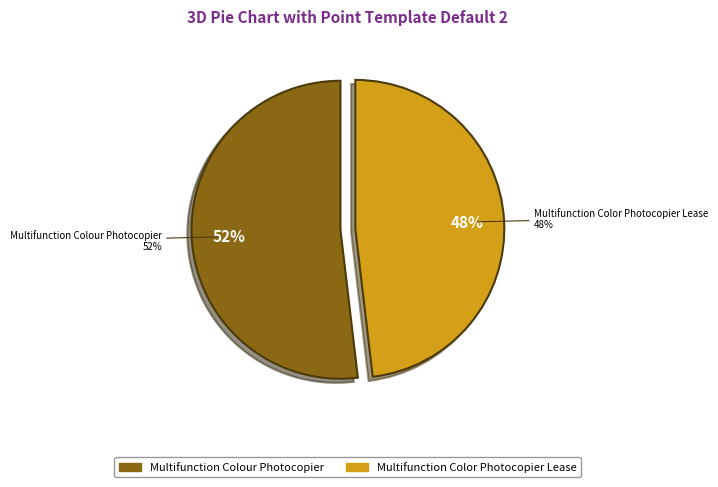

To the nearest percent, what is the difference between the largest and smallest slice percentages?

4%